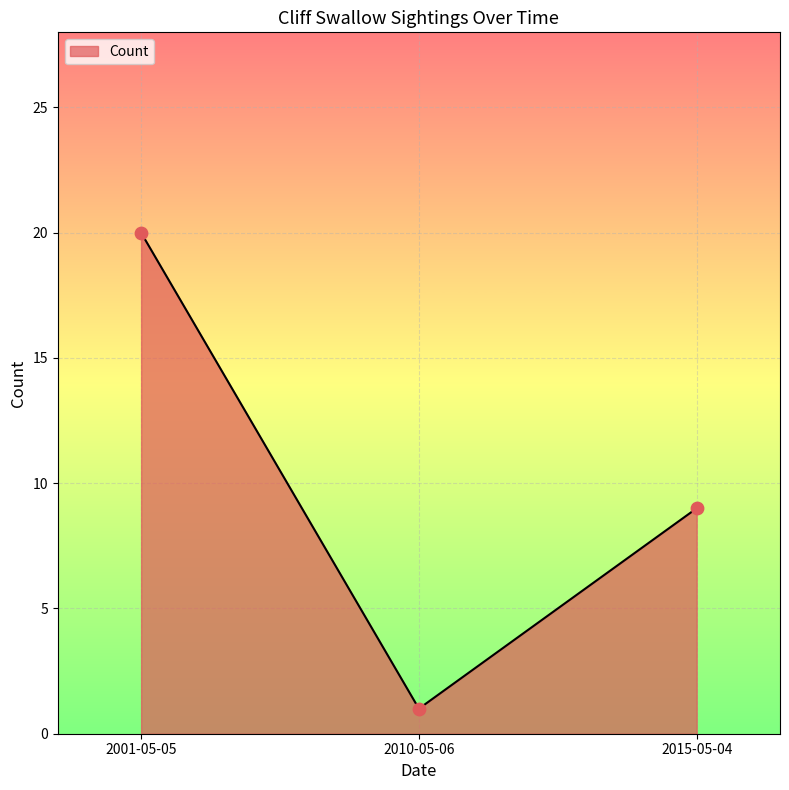

Which has a higher value, 2010-05-06 or 2015-05-04?

2015-05-04